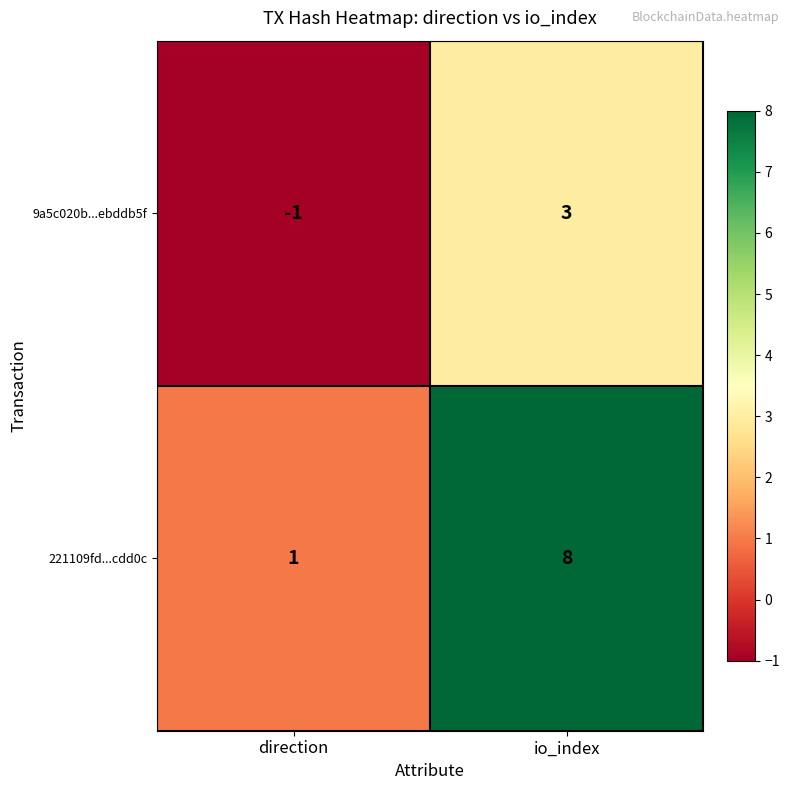

What is the minimum value shown in the chart?

-1